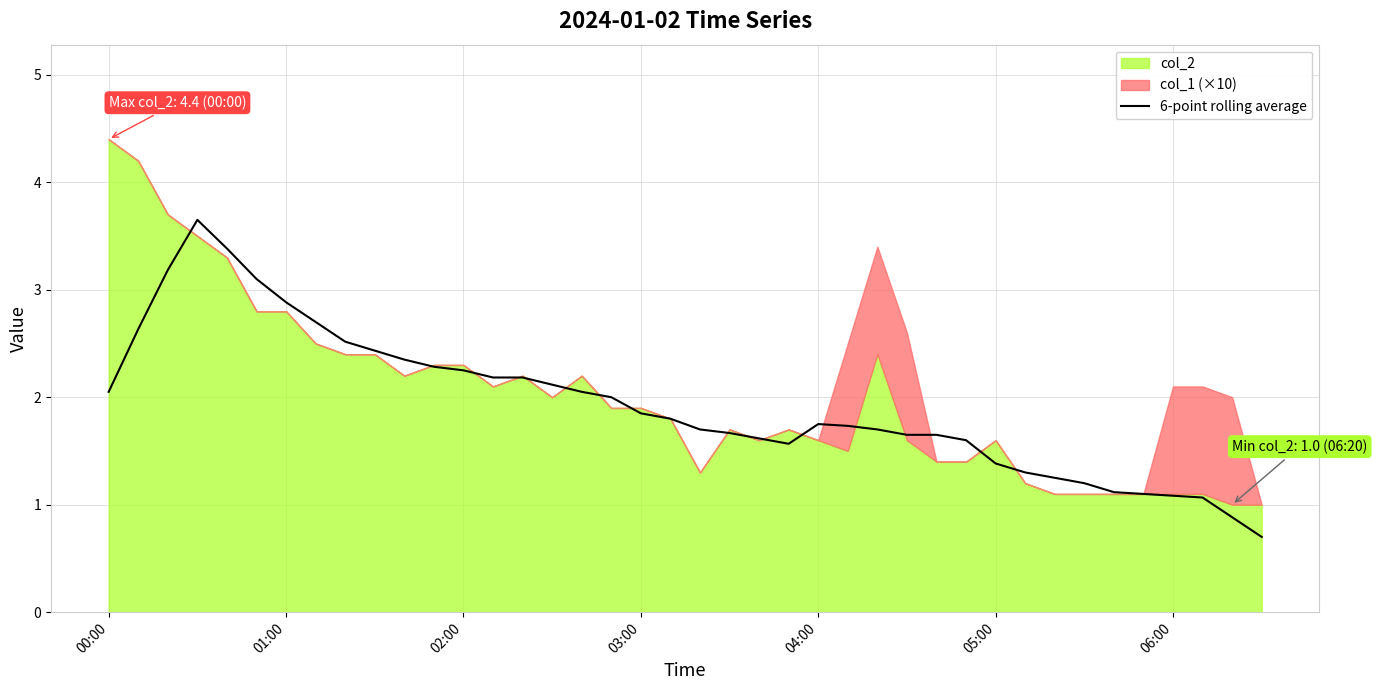

The value at 10 is 3.9. True or false?

False